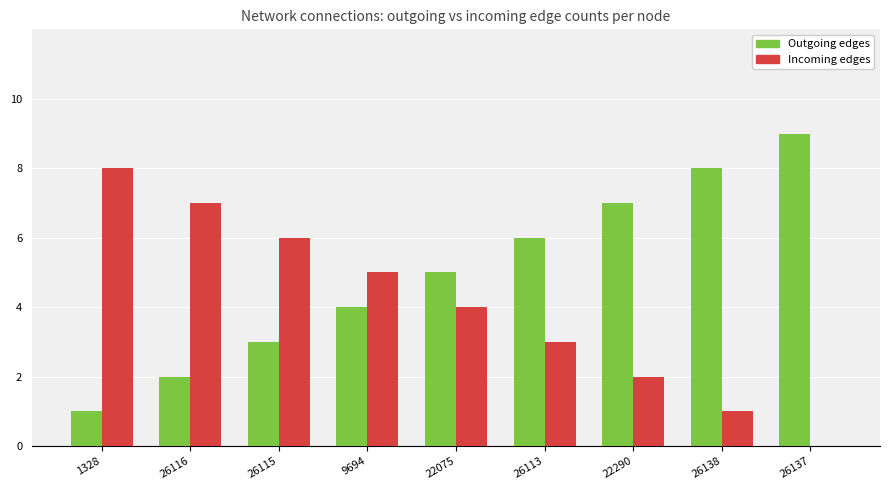

Which category has the highest value in the Incoming edges series?

1328